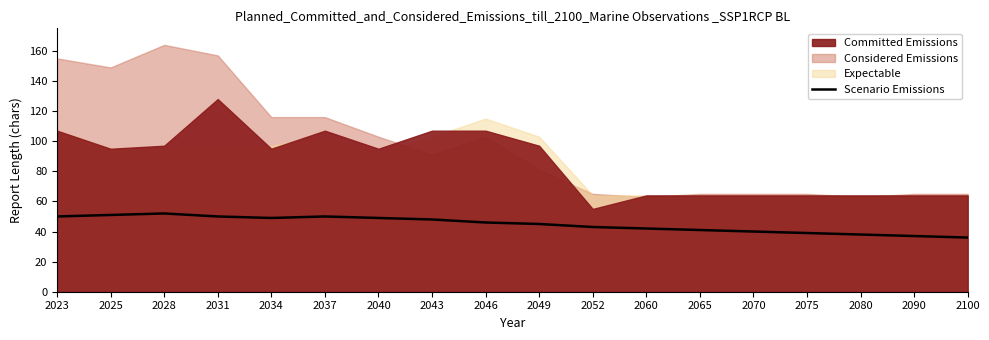

What is the minimum value for Scenario Emissions?

36